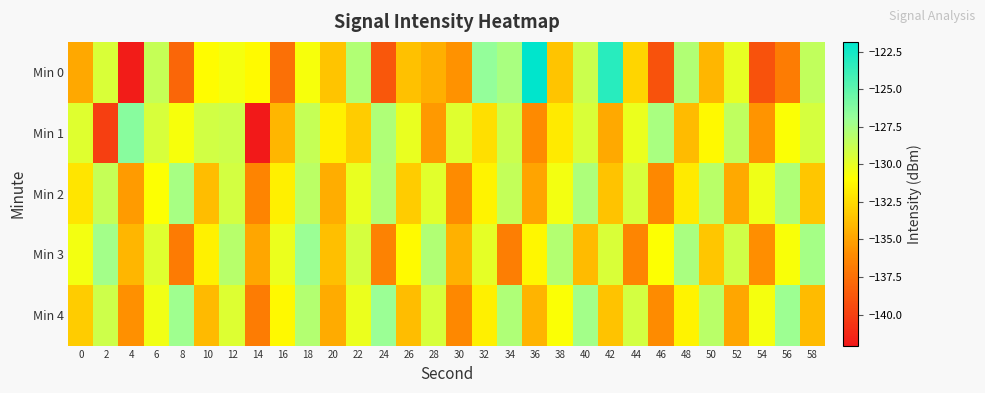

Which has a higher value, 14 or 26?

14